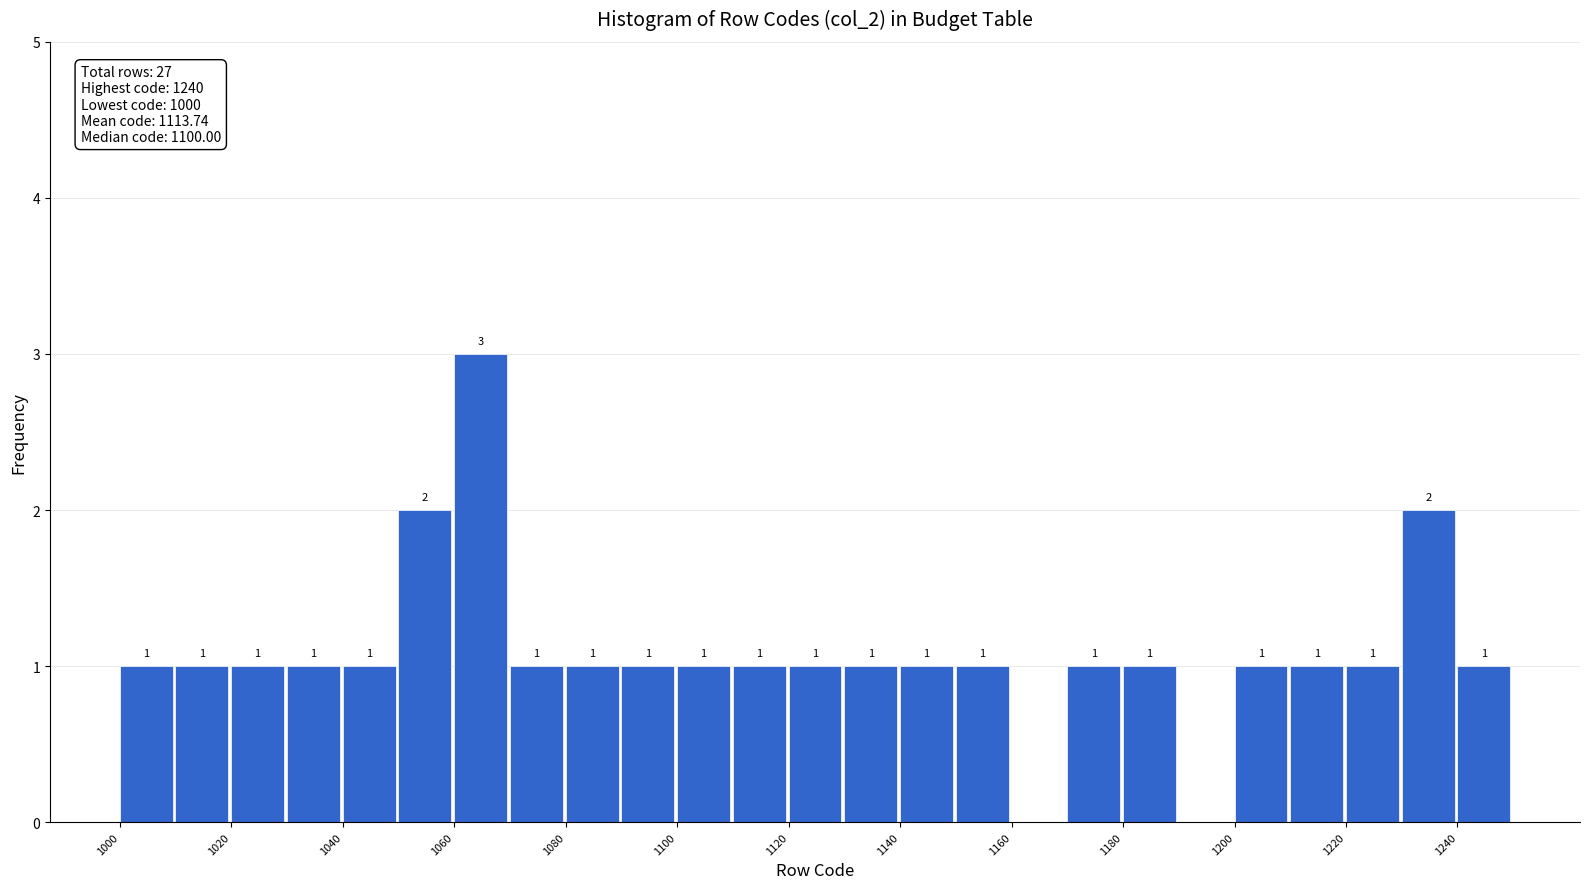

Which range on the x-axis has the tallest bar?

1060 to 1070